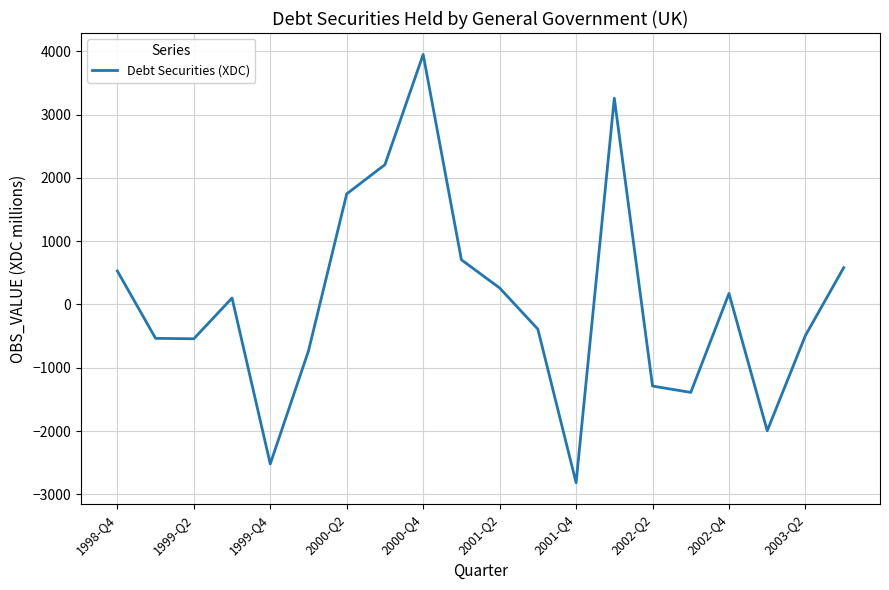

What is the maximum value shown in the chart?

3949